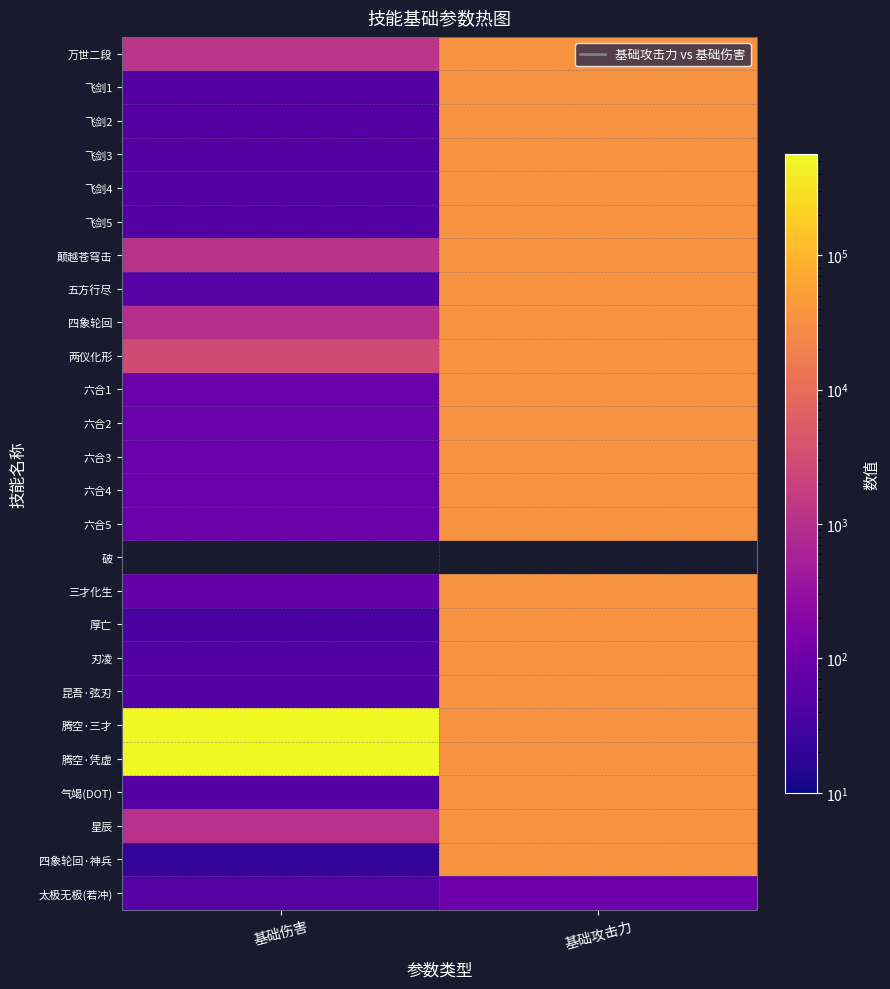

Count the number of categories in the chart.

2